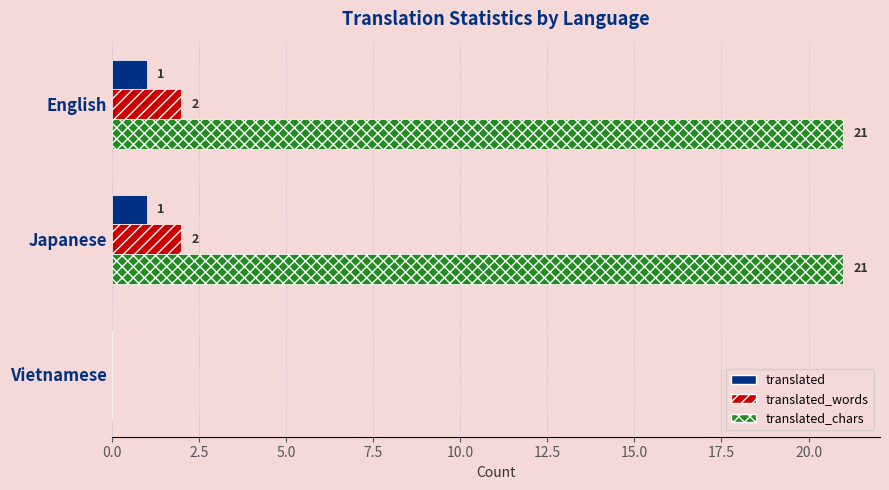

What is the sum of the translated_chars values at Japanese and Vietnamese?

21